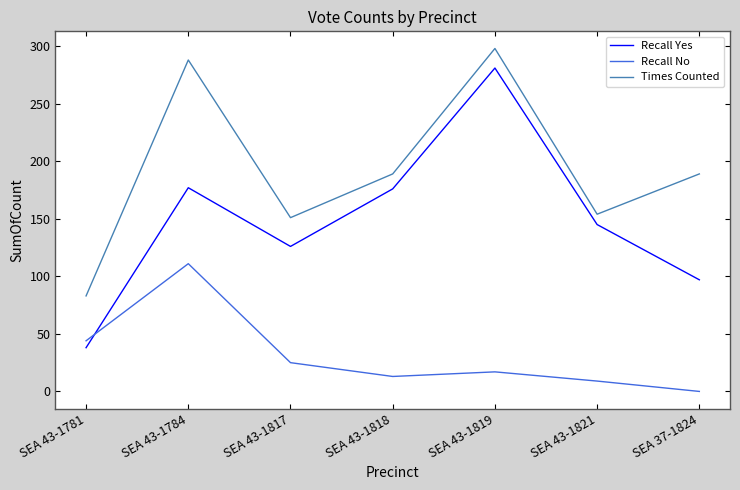

What is the difference between the second highest and second lowest values in the Recall No series?

35